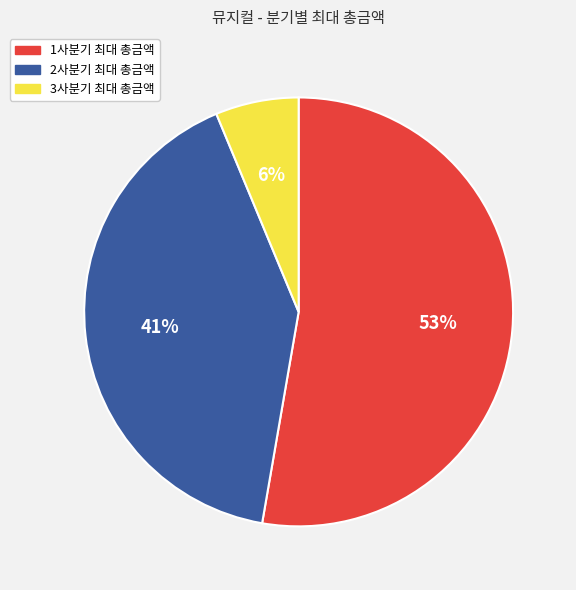

What percentage is the 1사분기 최대 총금액 slice, to the nearest percent?

53%